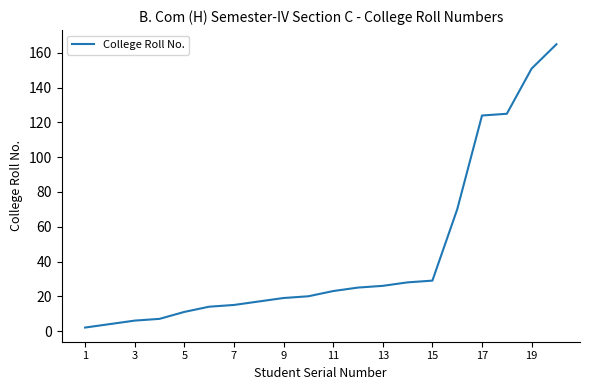

What is the minimum value shown in the chart?

2